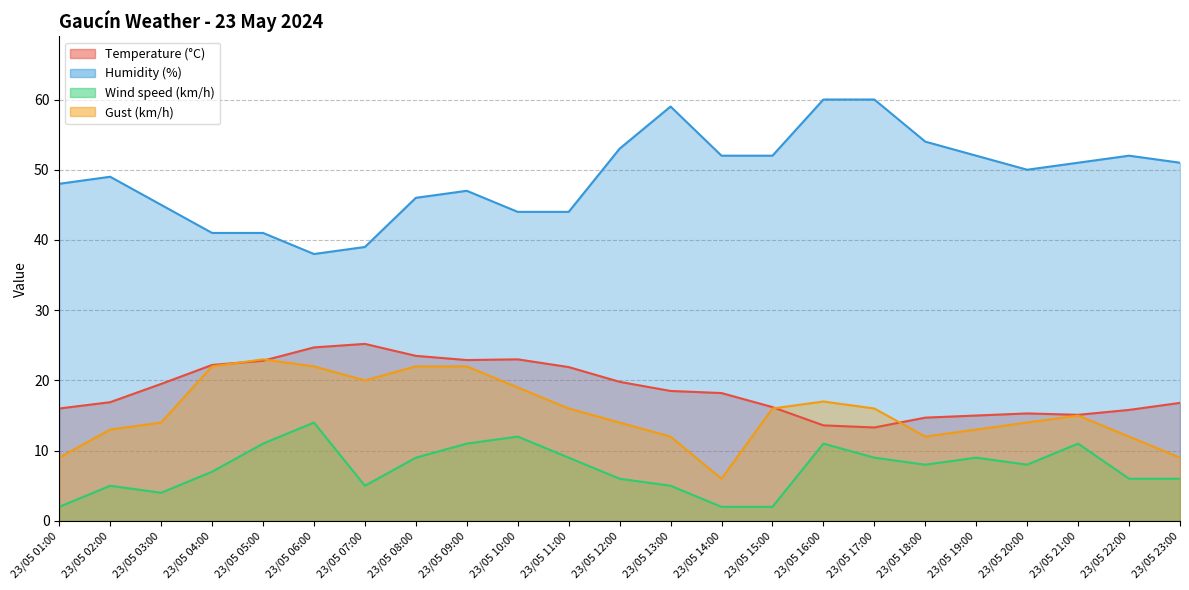

Reading left to right, transcribe all the data shown in this chart.

Temperature (°C): 23/05 01:00=16.0	23/05 02:00=16.9	23/05 03:00=19.5	23/05 04:00=22.2	23/05 05:00=22.8	23/05 06:00=24.7	23/05 07:00=25.2	23/05 08:00=23.5	23/05 09:00=22.9	23/05 10:00=23.0	23/05 11:00=21.9	23/05 12:00=19.8	23/05 13:00=18.5	23/05 14:00=18.2	23/05 15:00=16.2	23/05 16:00=13.6	23/05 17:00=13.3	23/05 18:00=14.7	23/05 19:00=15.0	23/05 20:00=15.3	23/05 21:00=15.1	23/05 22:00=15.8	23/05 23:00=16.8
Humidity (%): 23/05 01:00=48.0	23/05 02:00=49.0	23/05 03:00=45.0	23/05 04:00=41.0	23/05 05:00=41.0	23/05 06:00=38.0	23/05 07:00=39.0	23/05 08:00=46.0	23/05 09:00=47.0	23/05 10:00=44.0	23/05 11:00=44.0	23/05 12:00=53.0	23/05 13:00=59.0	23/05 14:00=52.0	23/05 15:00=52.0	23/05 16:00=60.0	23/05 17:00=60.0	23/05 18:00=54.0	23/05 19:00=52.0	23/05 20:00=50.0	23/05 21:00=51.0	23/05 22:00=52.0	23/05 23:00=51.0
Wind speed (km/h): 23/05 01:00=2.0	23/05 02:00=5.0	23/05 03:00=4.0	23/05 04:00=7.0	23/05 05:00=11.0	23/05 06:00=14.0	23/05 07:00=5.0	23/05 08:00=9.0	23/05 09:00=11.0	23/05 10:00=12.0	23/05 11:00=9.0	23/05 12:00=6.0	23/05 13:00=5.0	23/05 14:00=2.0	23/05 15:00=2.0	23/05 16:00=11.0	23/05 17:00=9.0	23/05 18:00=8.0	23/05 19:00=9.0	23/05 20:00=8.0	23/05 21:00=11.0	23/05 22:00=6.0	23/05 23:00=6.0
Gust (km/h): 23/05 01:00=9.0	23/05 02:00=13.0	23/05 03:00=14.0	23/05 04:00=22.0	23/05 05:00=23.0	23/05 06:00=22.0	23/05 07:00=20.0	23/05 08:00=22.0	23/05 09:00=22.0	23/05 10:00=19.0	23/05 11:00=16.0	23/05 12:00=14.0	23/05 13:00=12.0	23/05 14:00=6.0	23/05 15:00=16.0	23/05 16:00=17.0	23/05 17:00=16.0	23/05 18:00=12.0	23/05 19:00=13.0	23/05 20:00=14.0	23/05 21:00=15.0	23/05 22:00=12.0	23/05 23:00=9.0